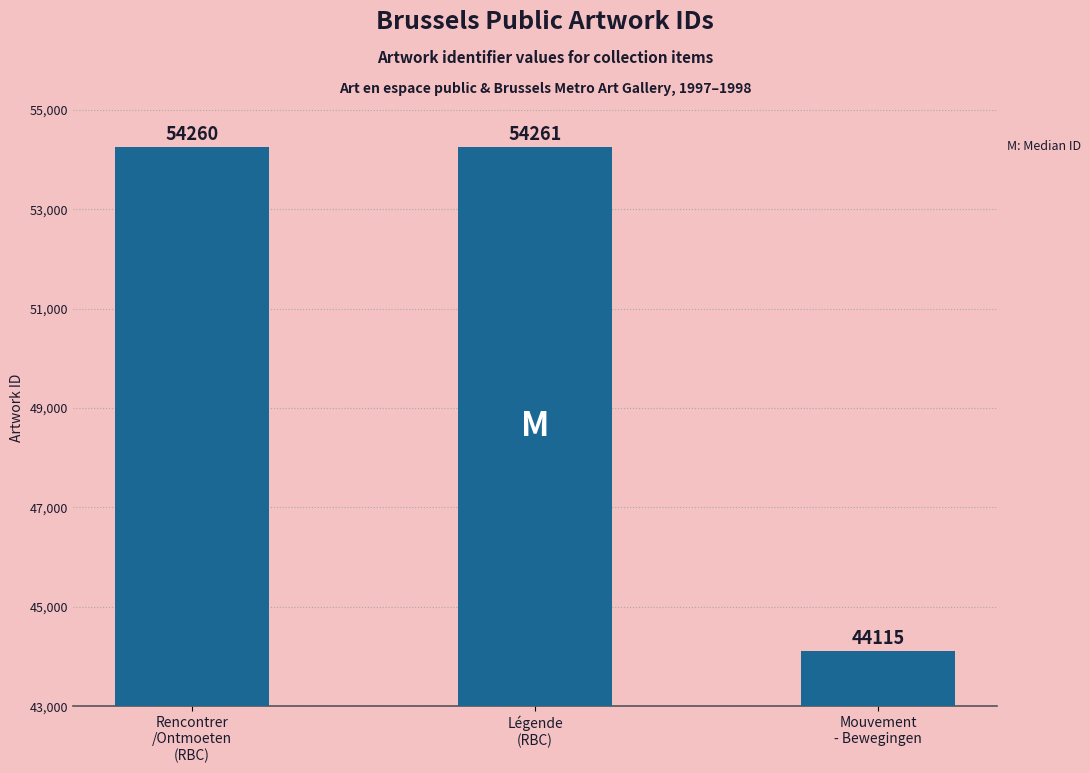

What is the minimum value shown in the chart?

44115